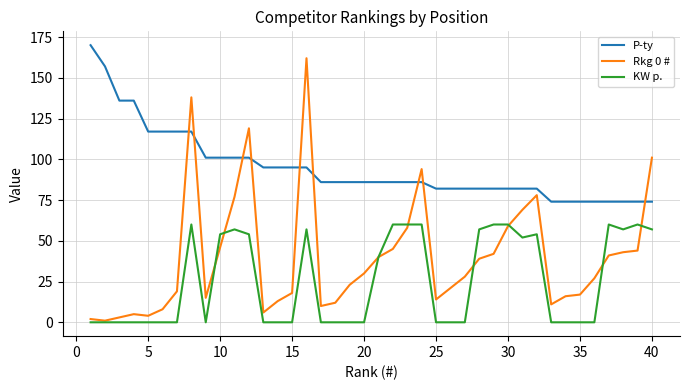

Rank the series by their maximum value, from lowest to highest.

KW p., Rkg 0 #, P-ty